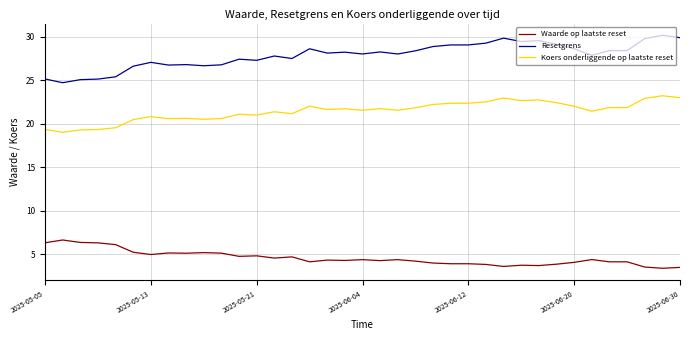

Rank the series by their maximum value, from highest to lowest.

Resetgrens, Koers onderliggende op laatste reset, Waarde op laatste reset